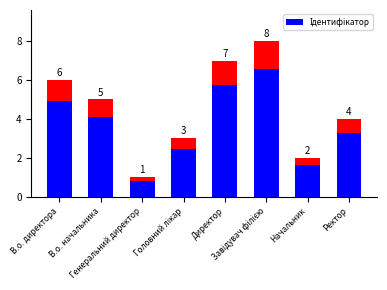

What is the average value?

4